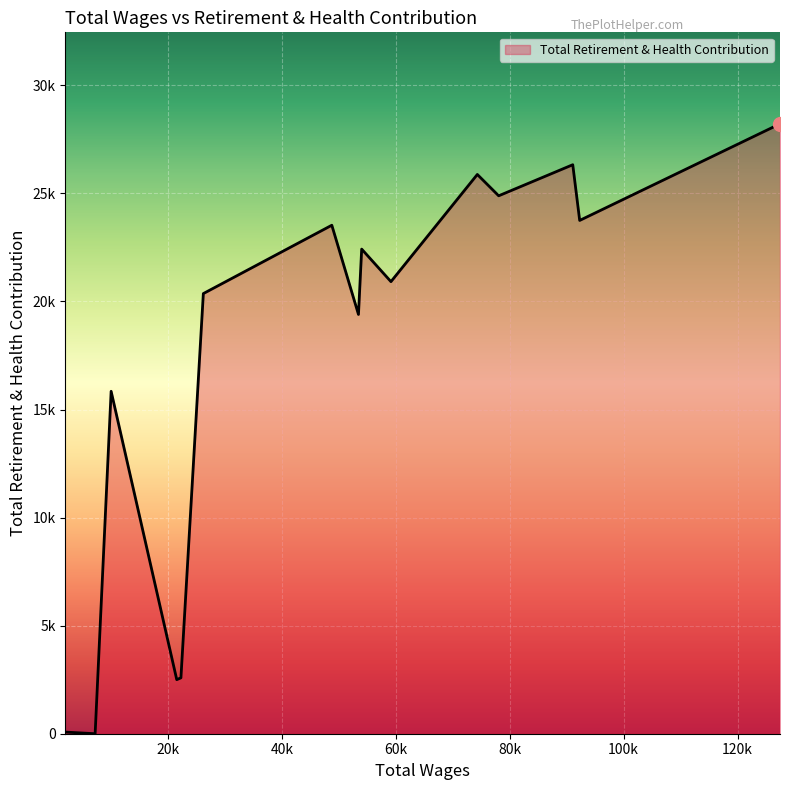

Does the chart have visible grid lines?

Yes